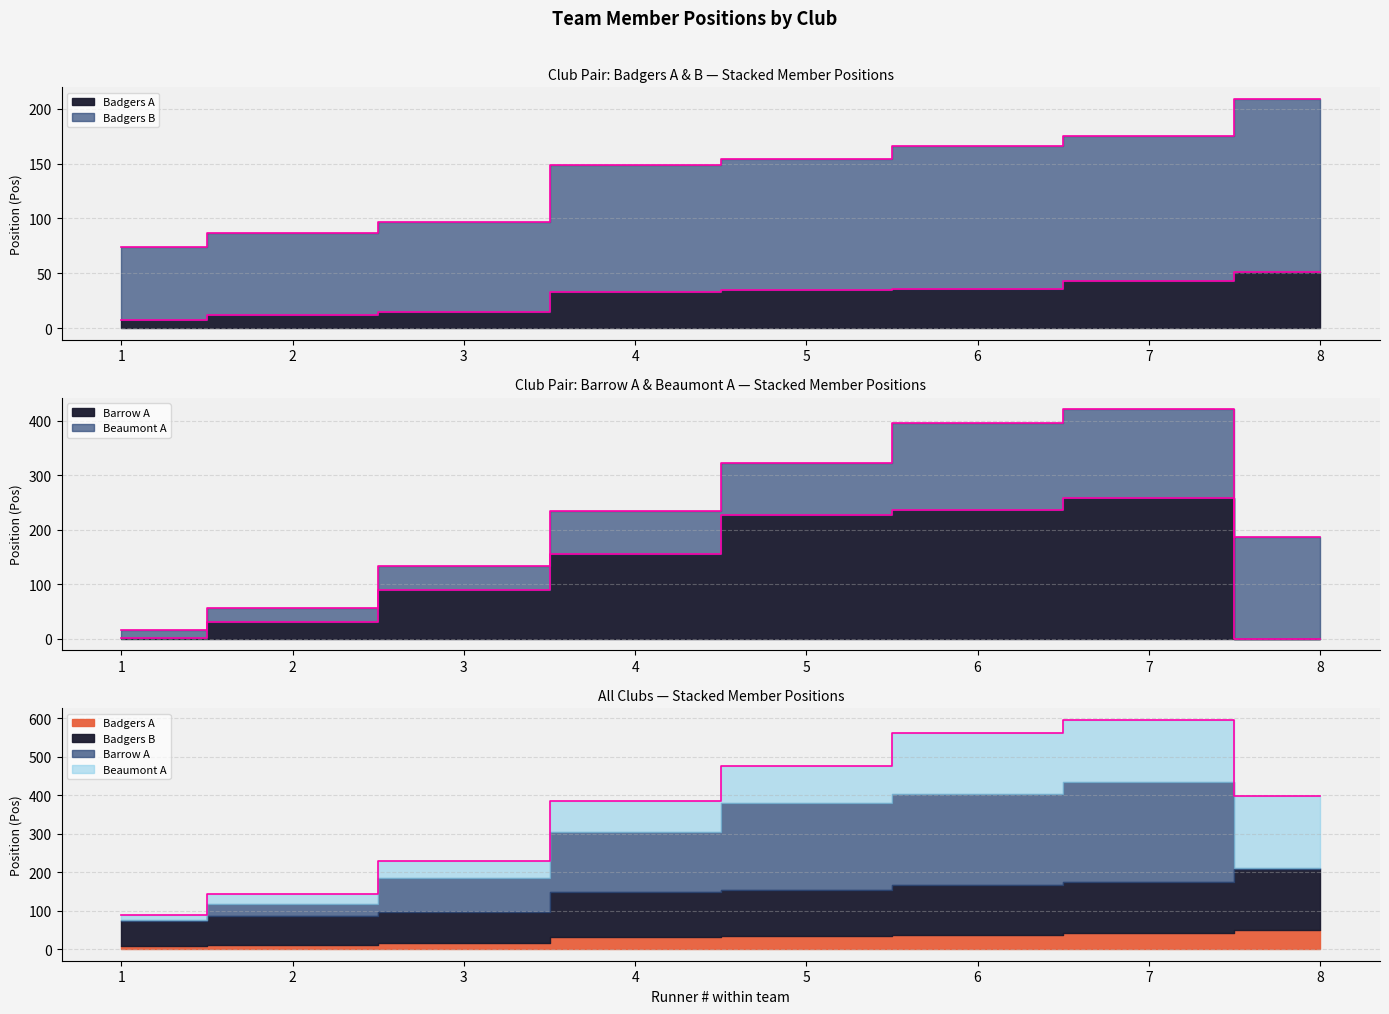

What is the difference between the second highest and second lowest values in the Badgers A series?

31